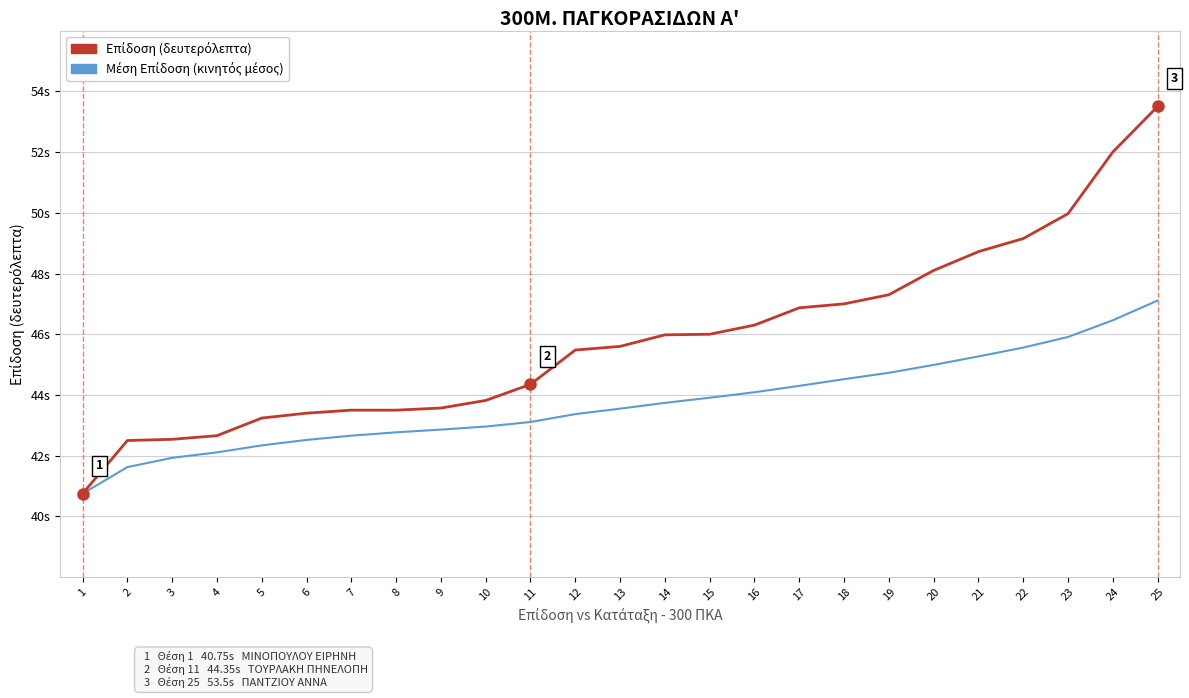

Reading left to right, extract all data points from this chart.

Επίδοση (δευτερόλεπτα): 1=40.8	2=42.5	3=42.5	4=42.7	5=43.2	6=43.4	7=43.5	8=43.5	9=43.6	10=43.8	11=44.4	12=45.5	13=45.6	14=46.0	15=46.0	16=46.3	17=46.9	18=47.0	19=47.3	20=48.1	21=48.7	22=49.1	23=50.0	24=52.0	25=53.5
Μέση Επίδοση (κινητός μέσος): 1=40.8	2=41.6	3=41.9	4=42.1	5=42.3	6=42.5	7=42.7	8=42.8	9=42.9	10=43.0	11=43.1	12=43.4	13=43.5	14=43.7	15=43.9	16=44.1	17=44.3	18=44.5	19=44.7	20=45.0	21=45.3	22=45.6	23=45.9	24=46.5	25=47.1